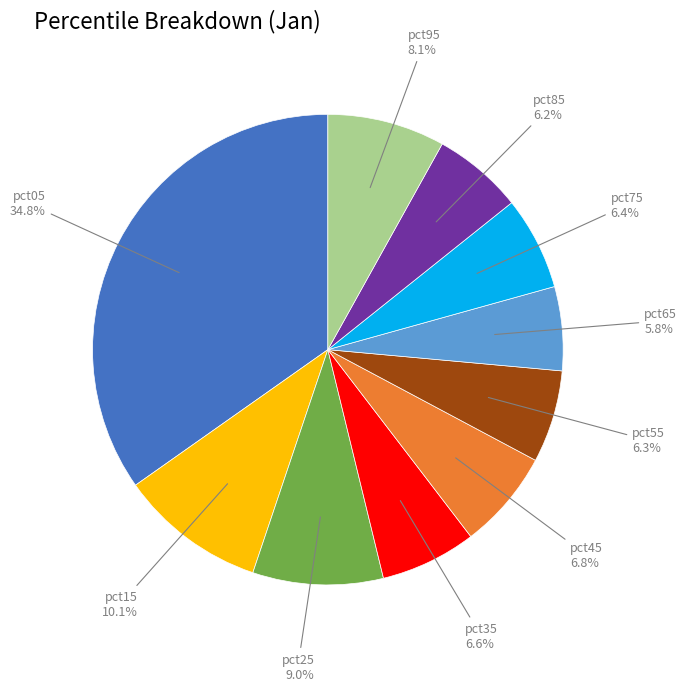

Is there a majority slice in this chart?

No